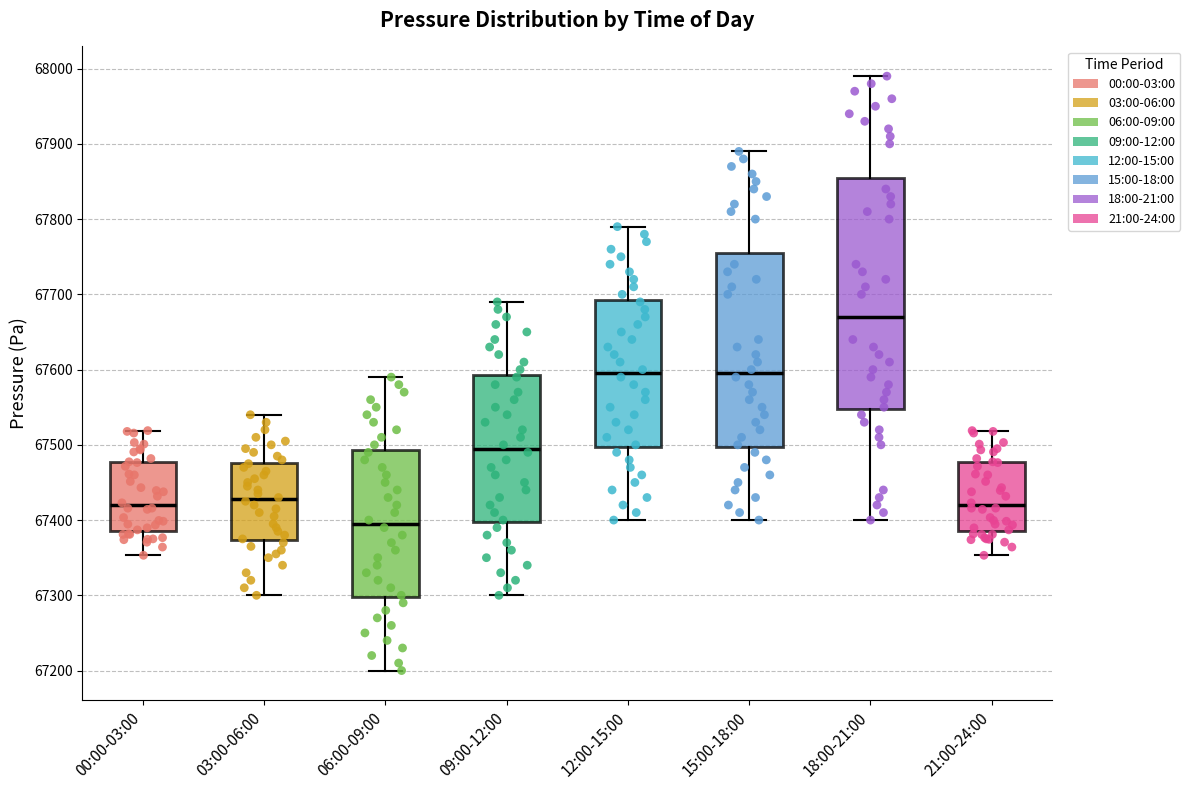

Comparing the boxes themselves (not the whiskers), which one is the tallest?

18:00-21:00